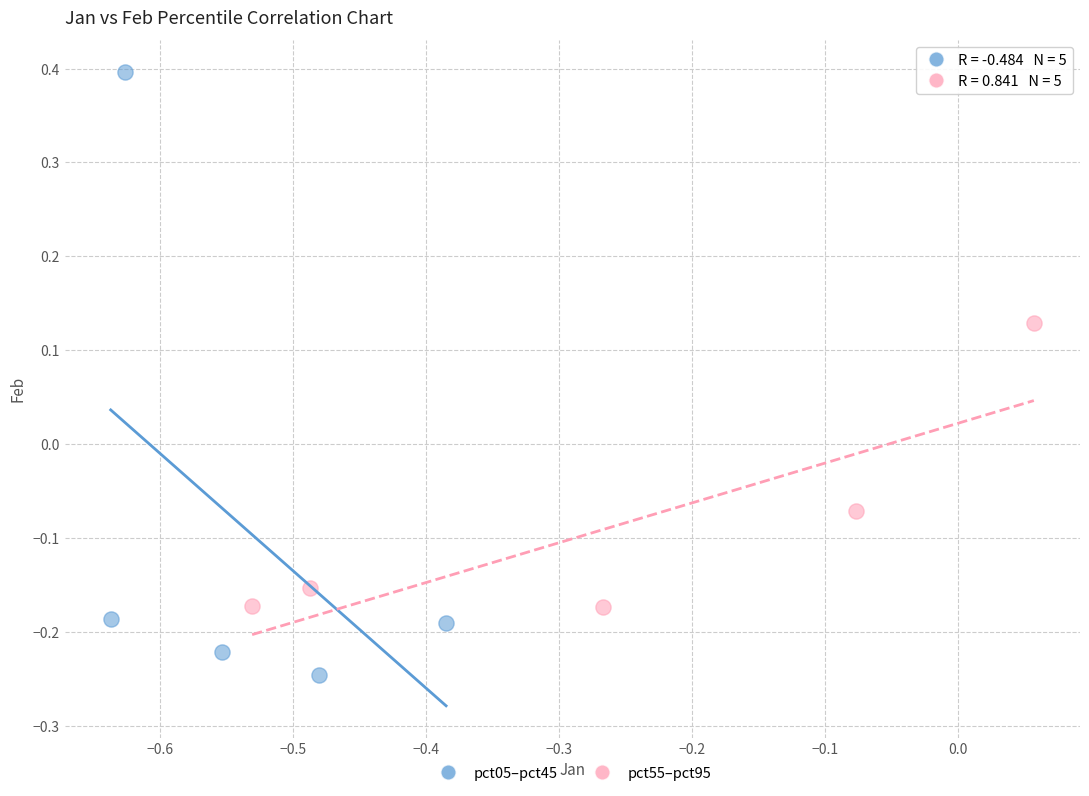

Which series has the widest spread of Y values?

pct05–pct45